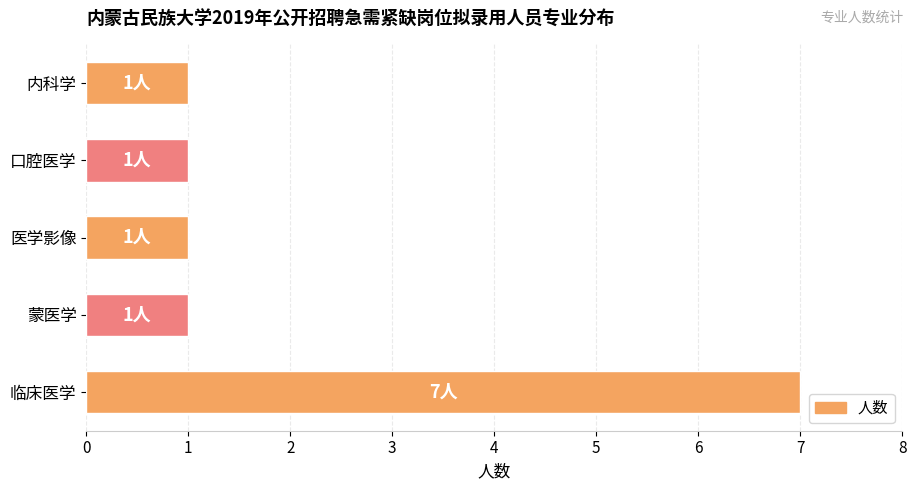

What is the difference between the maximum and minimum values?

6